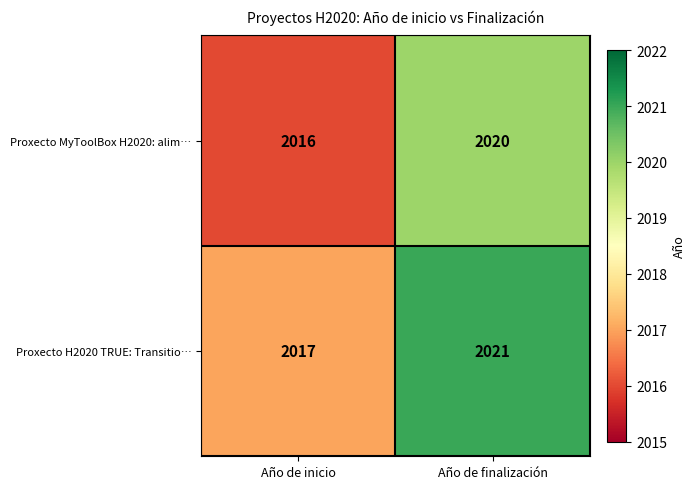

What is the difference between the Proxecto MyToolBox H2020: alim… values at Año de finalización and Año de inicio?

4